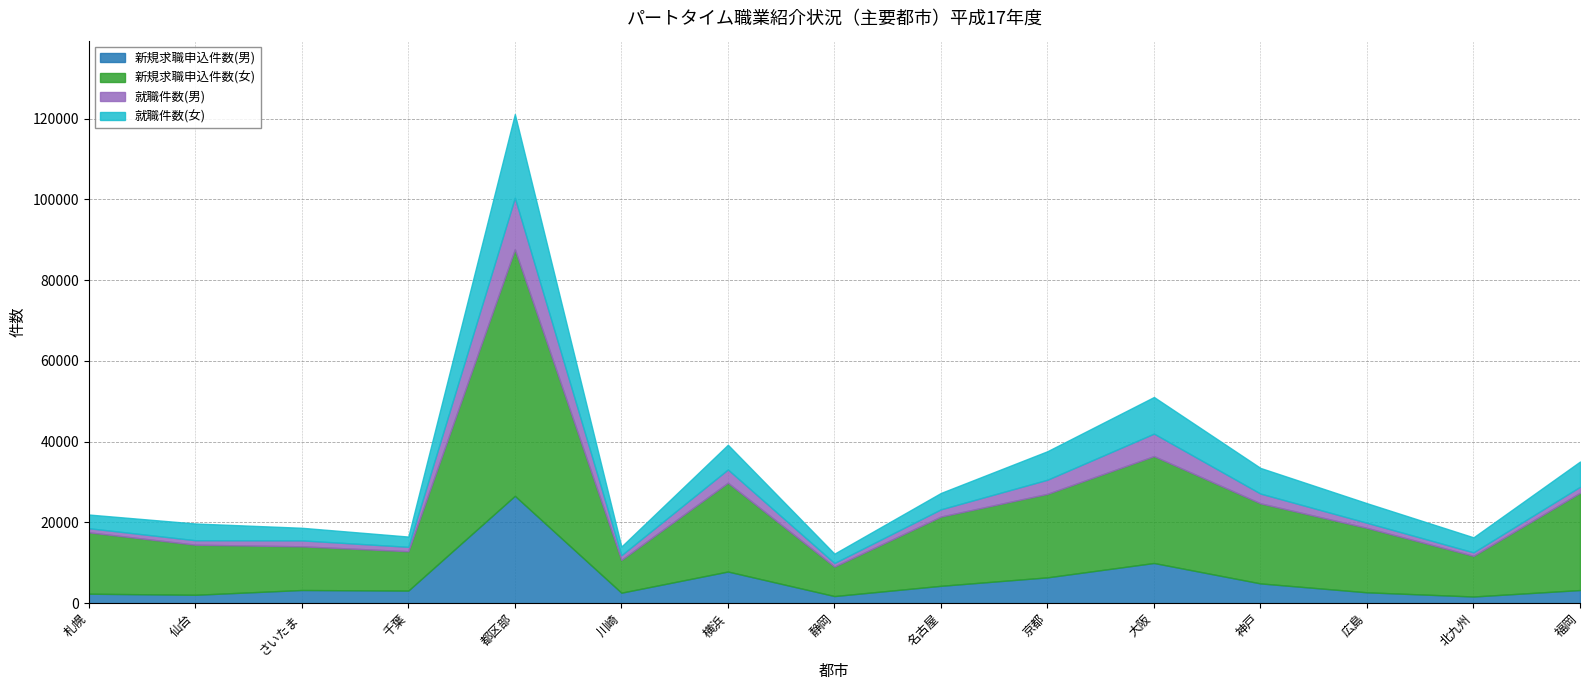

At which category does 新規求職申込件数(男) reach its first local peak?

さいたま